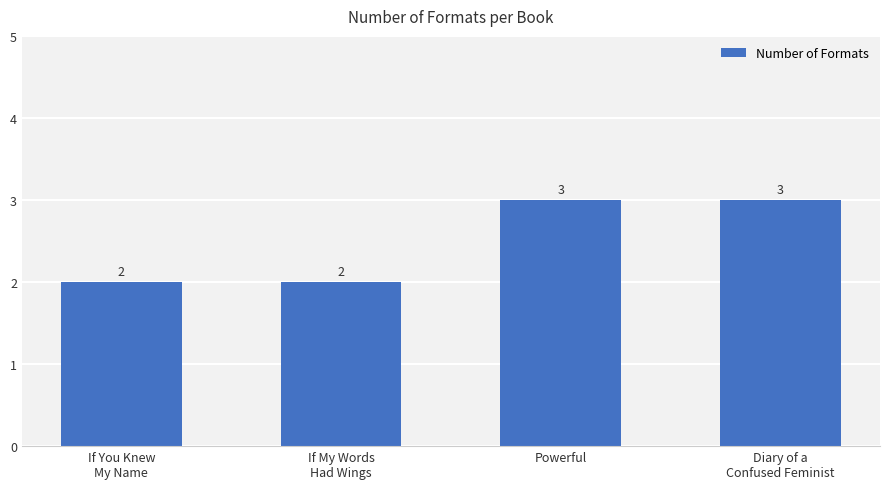

What is the greatest value displayed?

3